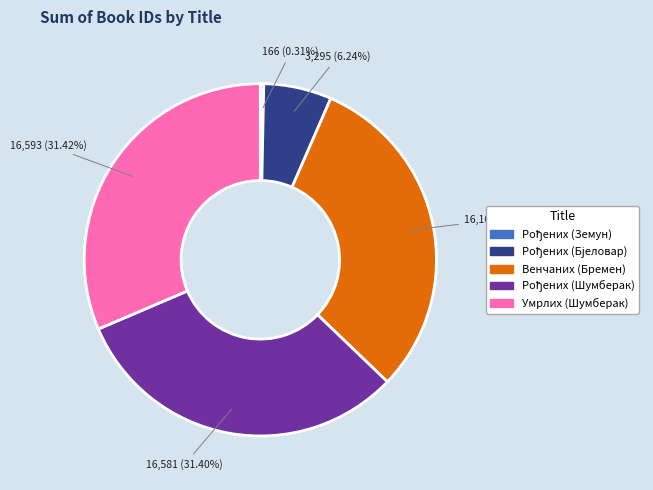

Is there a majority slice in this chart?

No